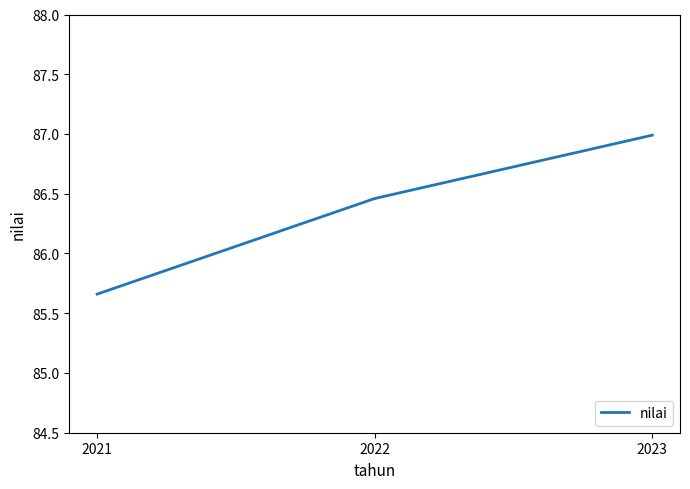

At which label does the data first exceed 86?

2022